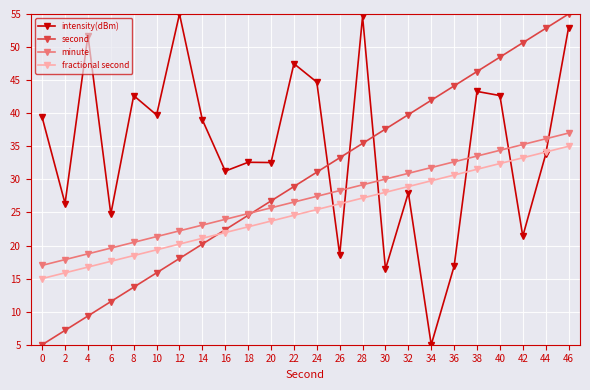

Which series changed the most between 6 and 42?

second